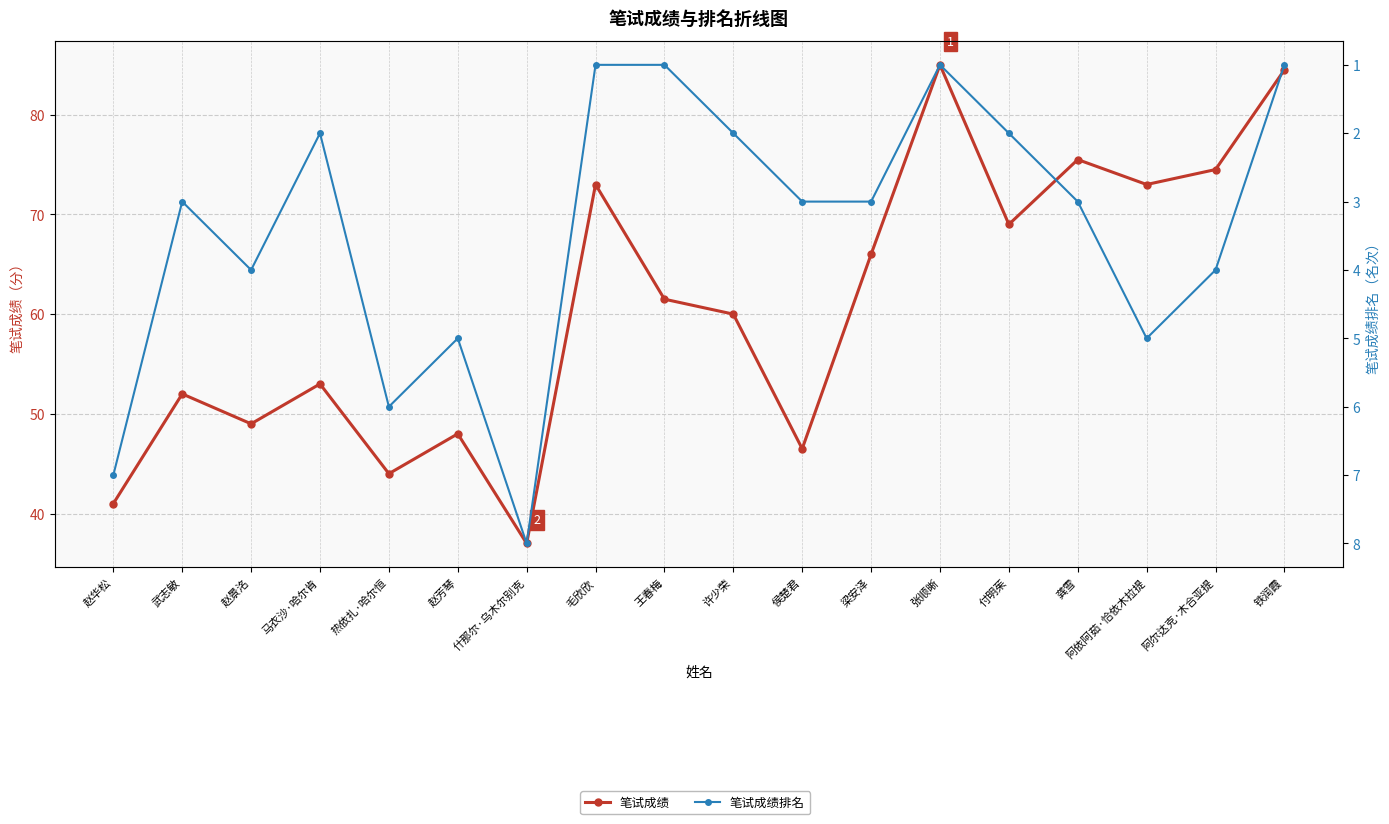

At which label does 笔试成绩 first exceed 61?

毛欣欣